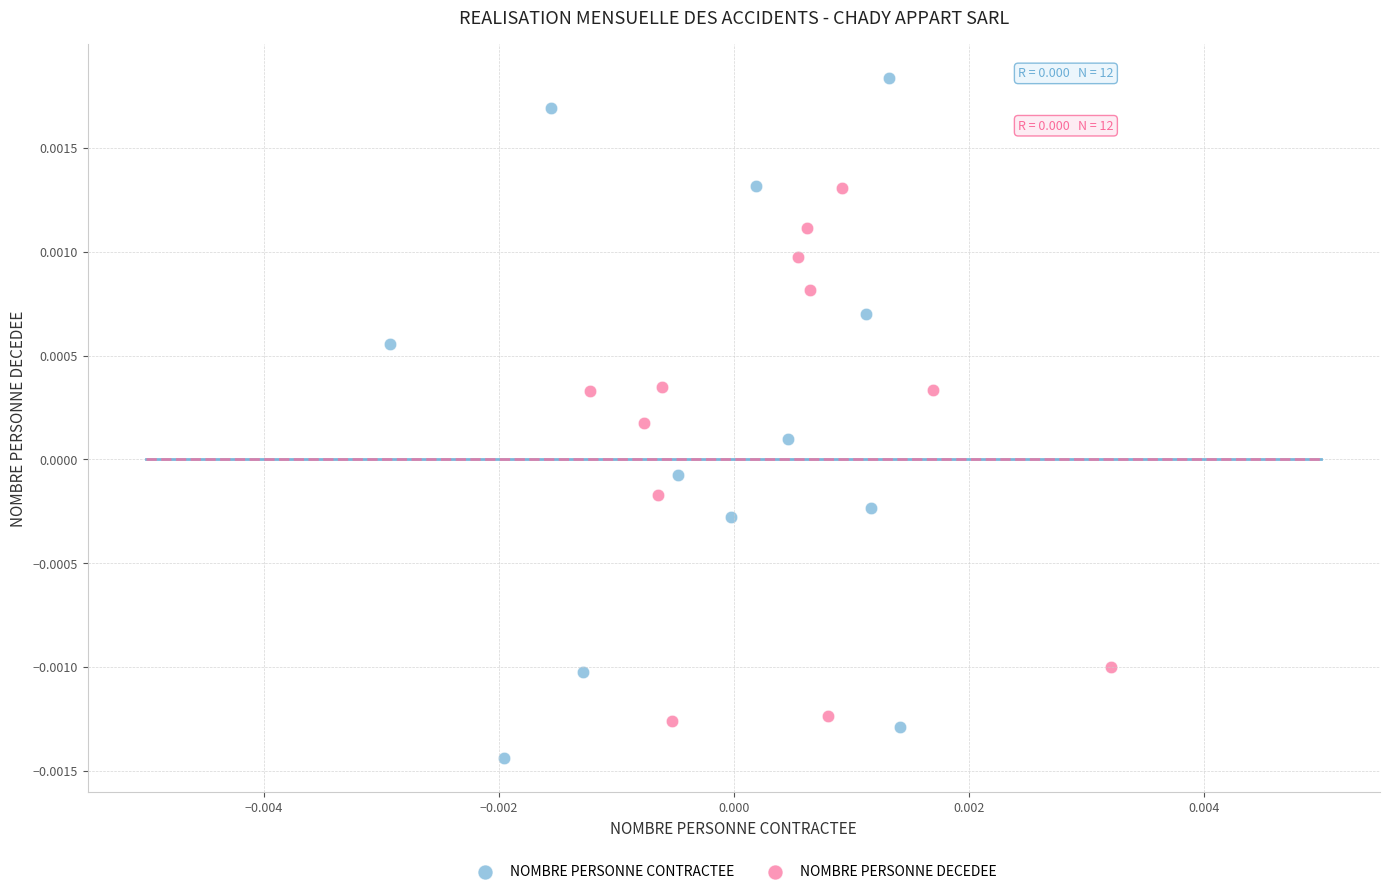

Which series contains the lowest Y value?

NOMBRE PERSONNE CONTRACTEE